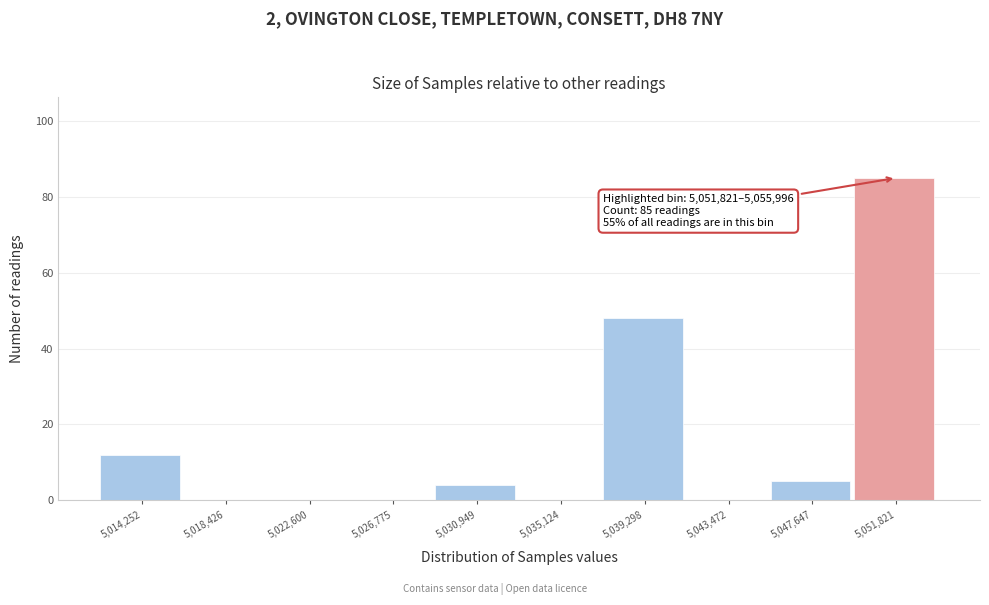

Reading left to right, extract all data points from this chart.

5,014,252=12	5,018,426=0	5,022,600=0	5,026,775=0	5,030,949=4	5,035,124=0	5,039,298=48	5,043,472=0	5,047,647=5	5,051,821=85